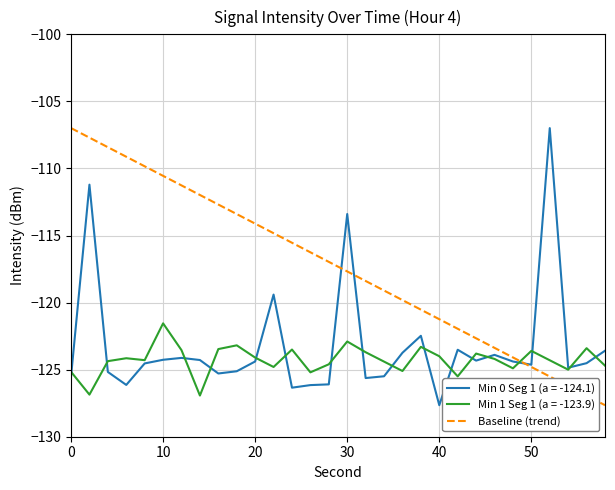

Is it true that the value at 0 is -189.7?

False